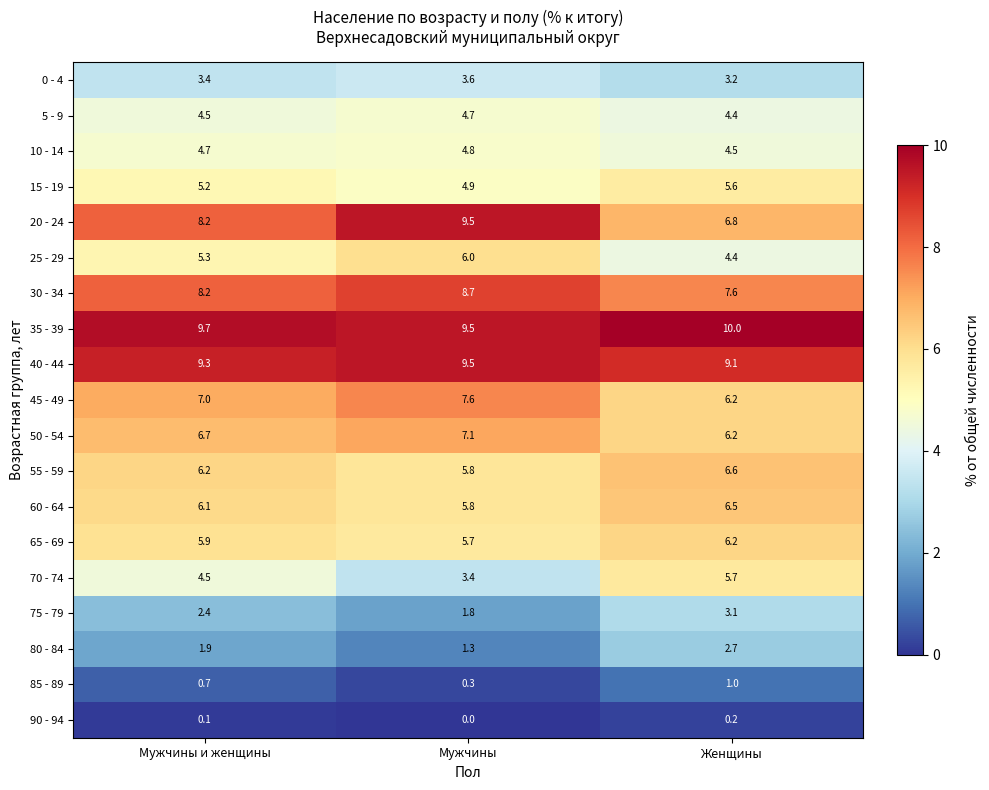

Is the value of 15 - 19 at Мужчины и женщины greater than the value of 75 - 79 at Мужчины?

Yes